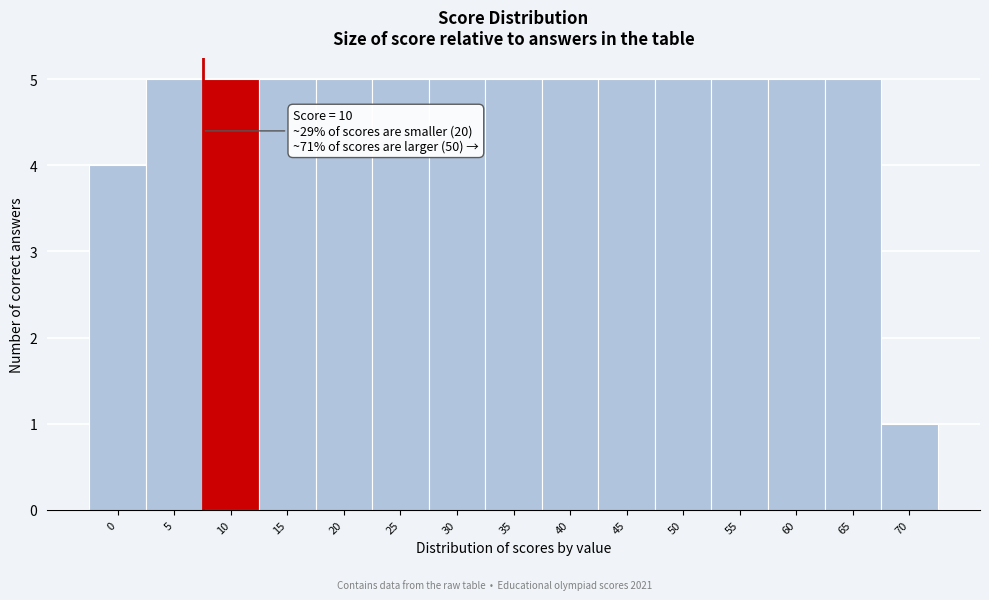

Reading left to right, transcribe all the data shown in this chart.

4	5	5	5	5	5	5	5	5	5	5	5	5	5	1